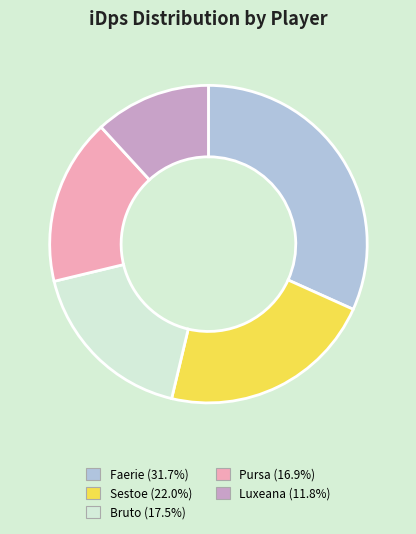

Is the sum of Faerie and Luxeana greater than half?

No